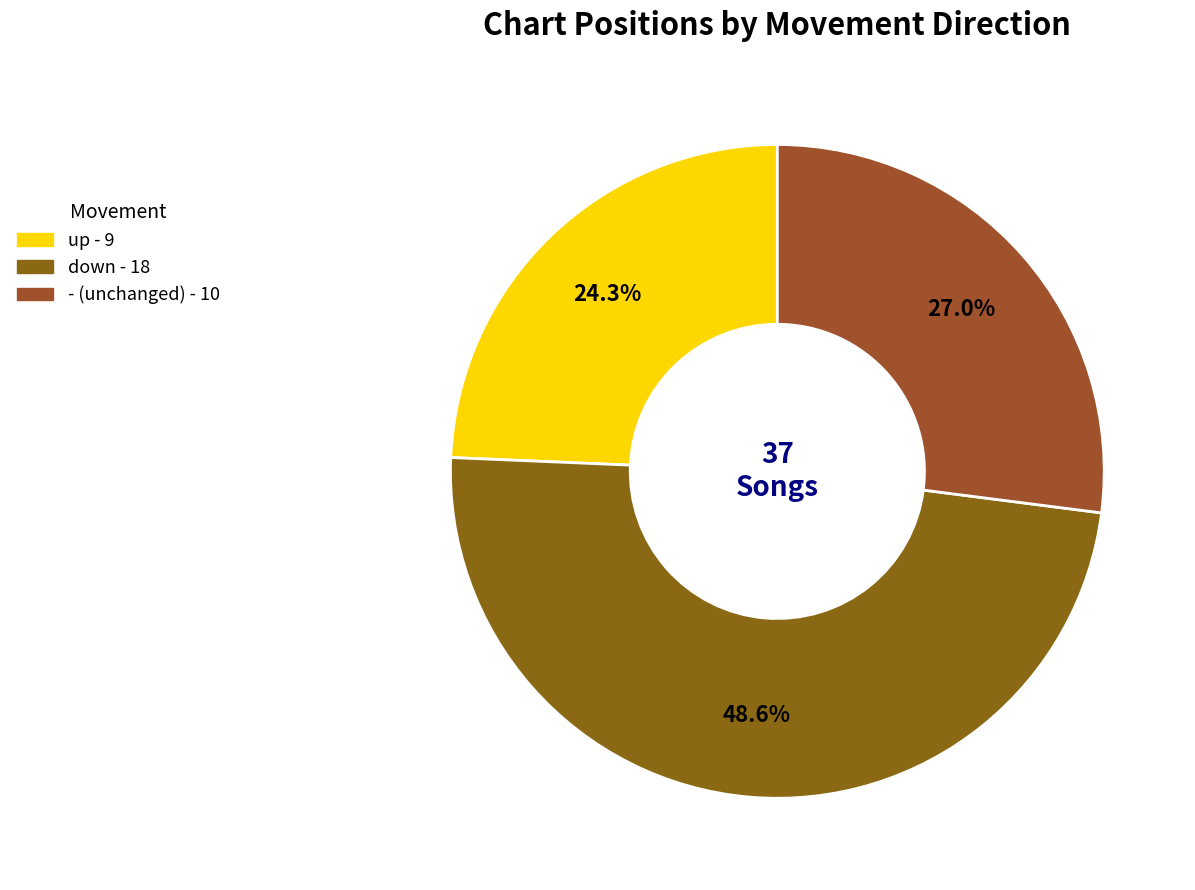

To the nearest percent, what is the average slice percentage?

33%